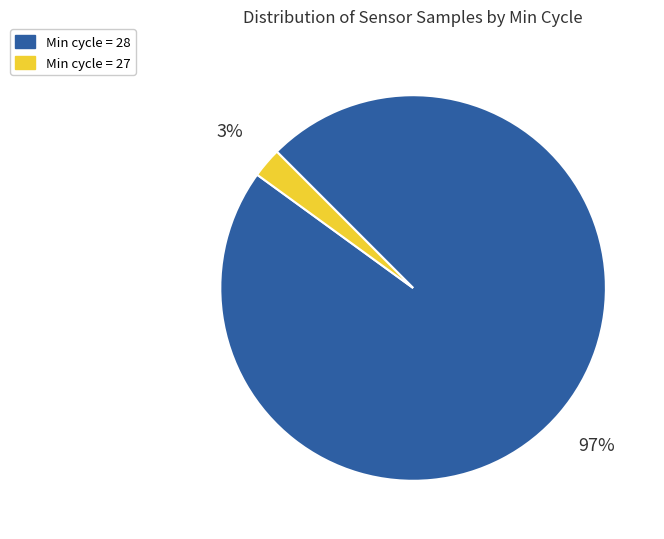

What is the largest slice in the pie chart?

Min cycle = 28